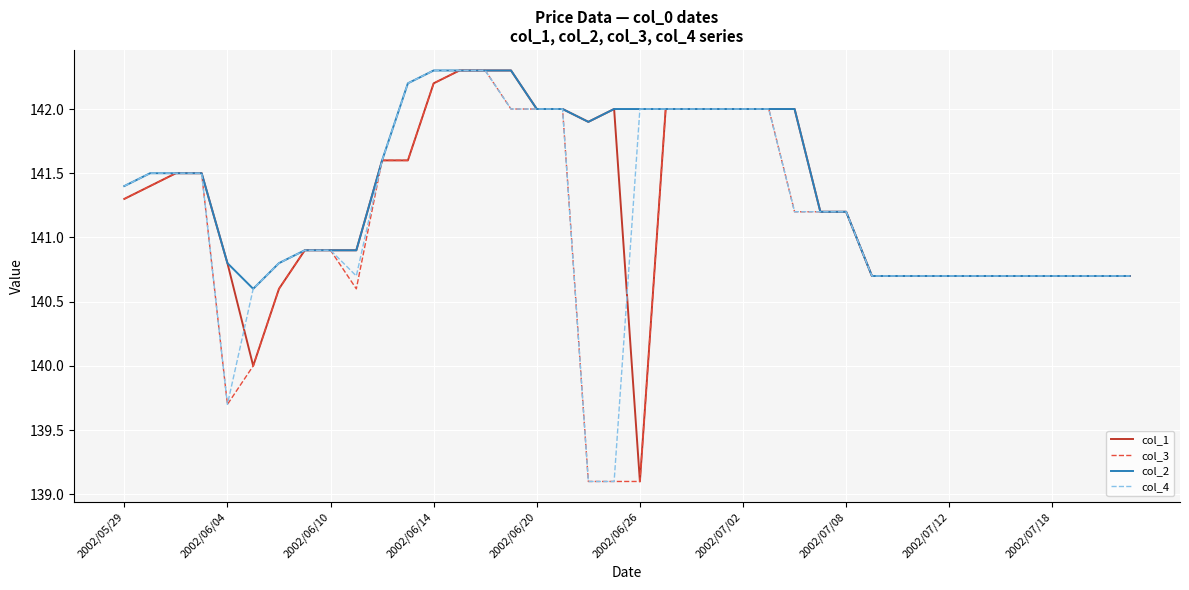

What is the maximum value shown in the chart?

142.3